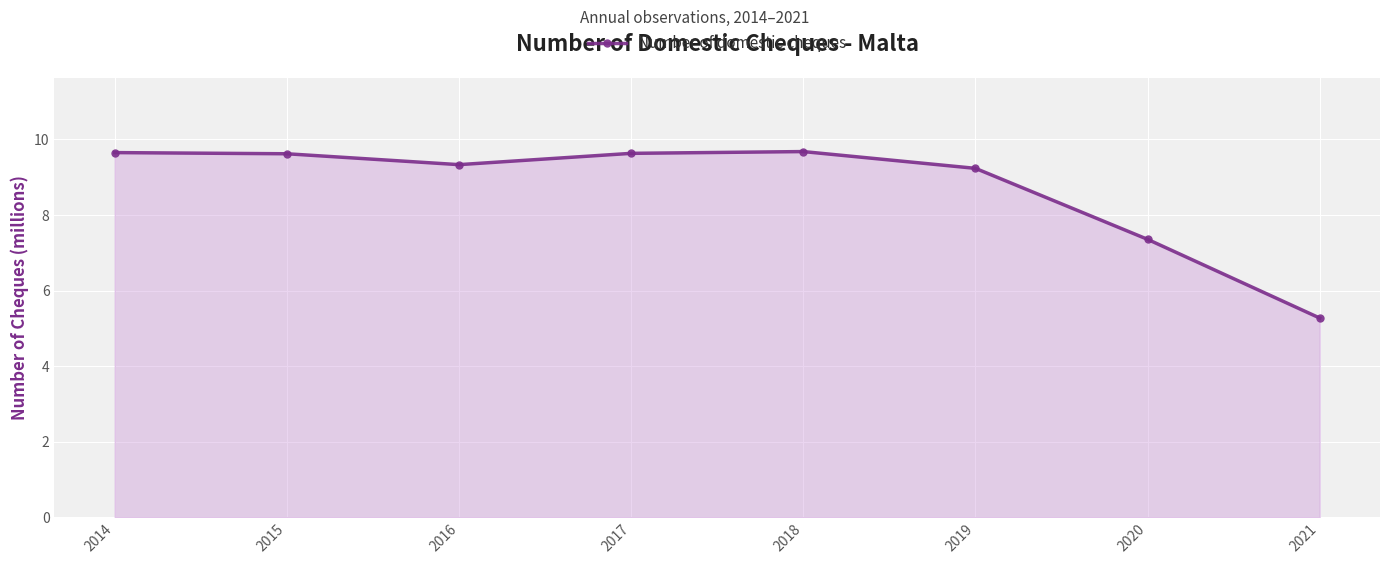

What is the difference between the maximum and minimum values?

4.4